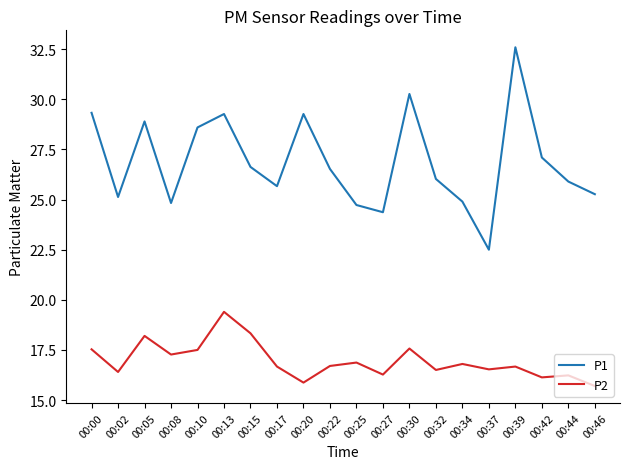

True or false: P1 has more than 1 points higher than both neighbors.

True